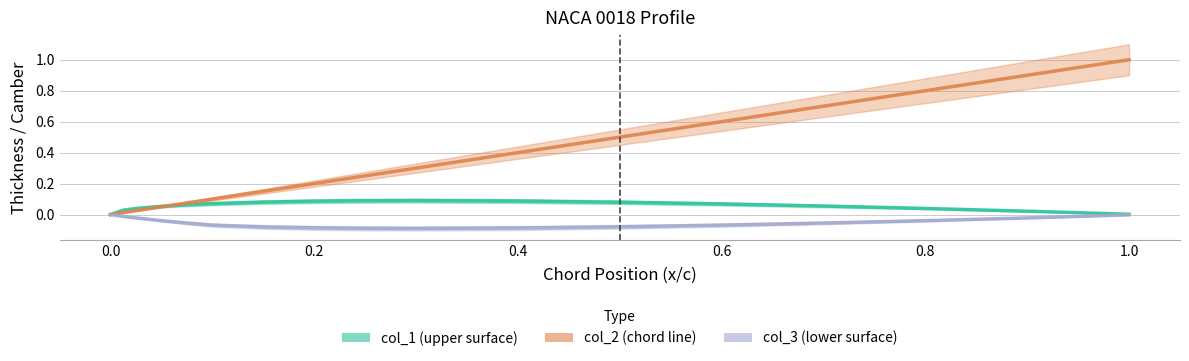

Does the chart have visible grid lines?

Yes